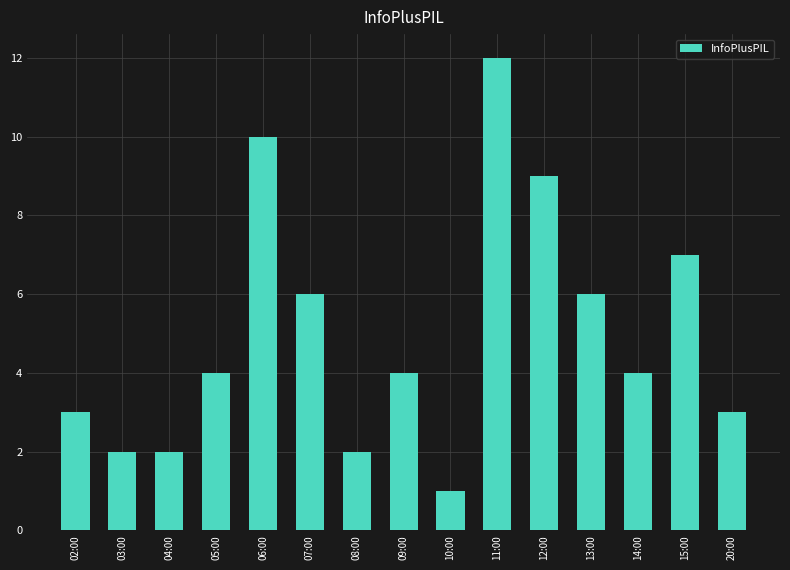

True or false: the data shows 15 at 06:00.

False